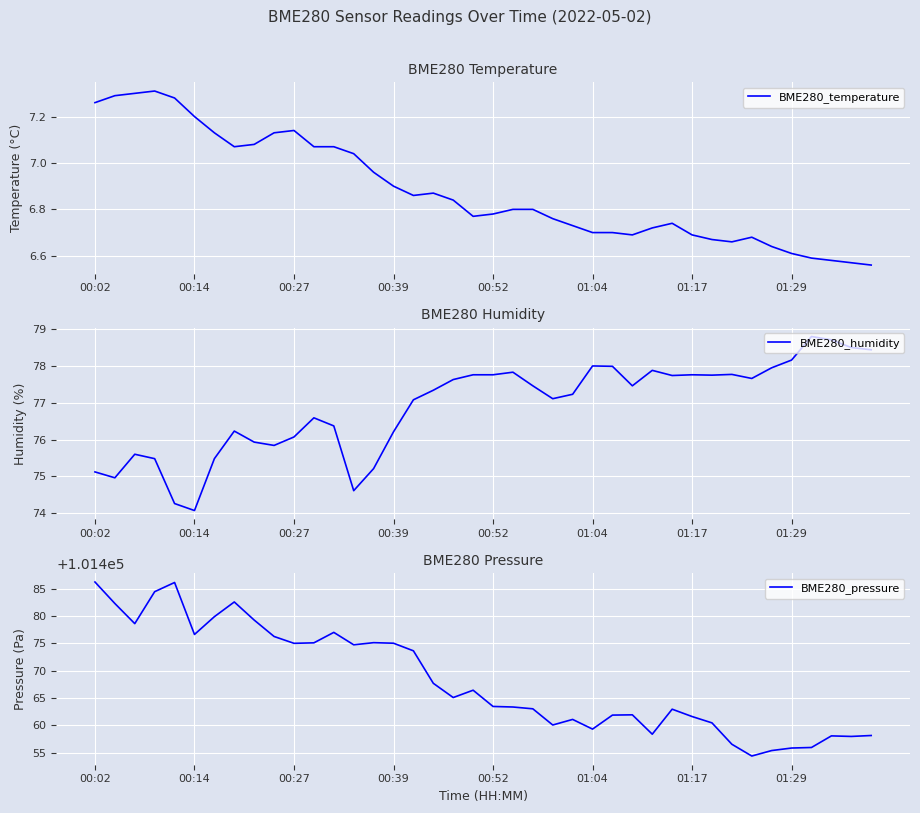

True or false: BME280_humidity and BME280_pressure cross at least once.

False